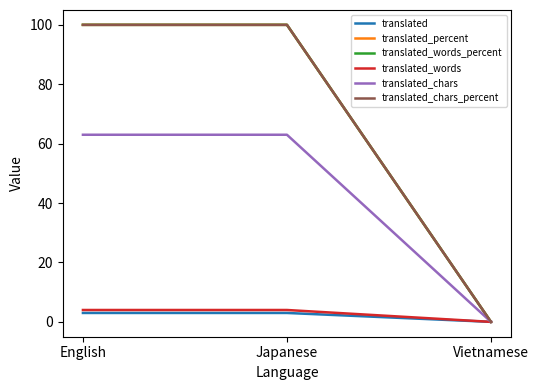

Between English and Japanese, which series saw the biggest shift?

translated